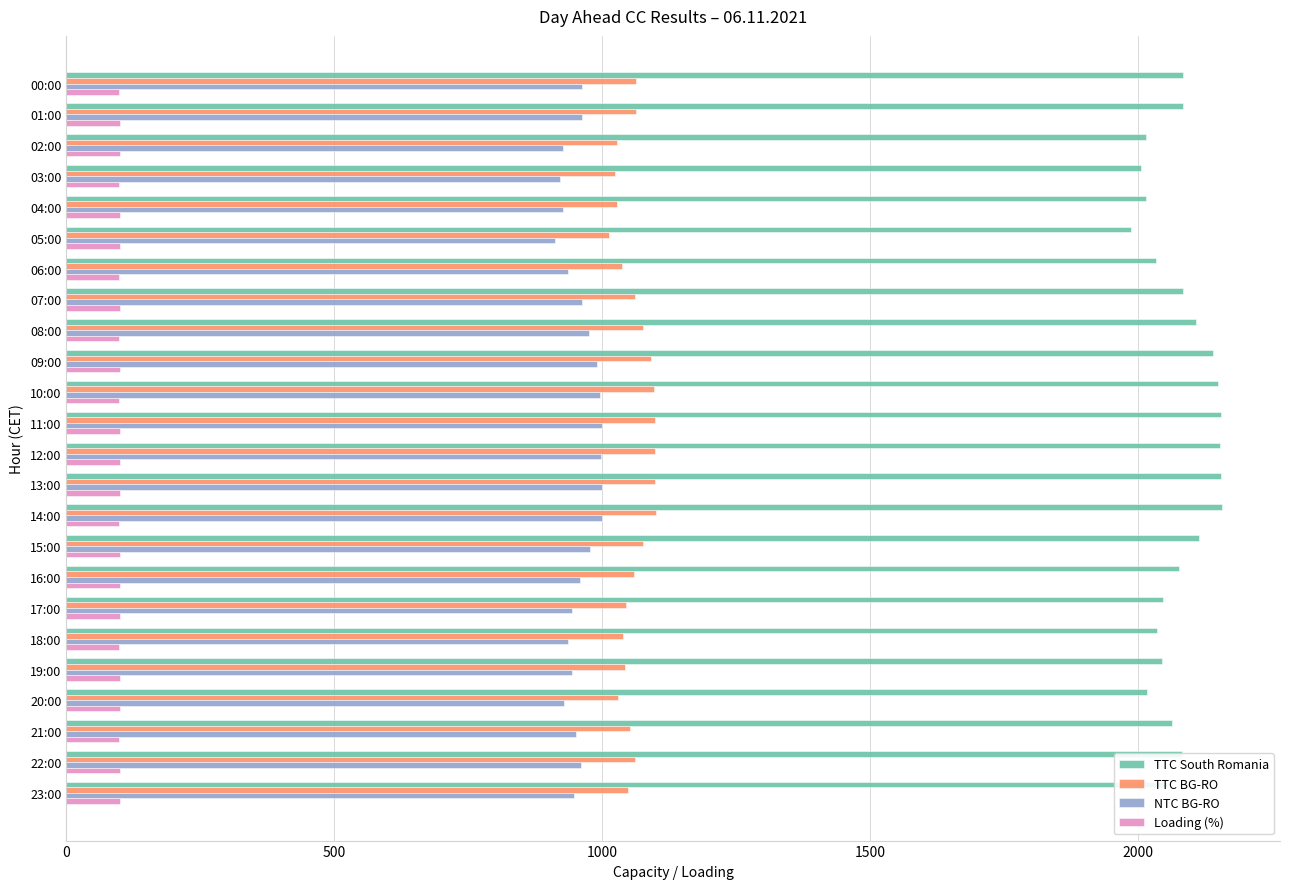

What is the sum of all Loading (%) values?

2392